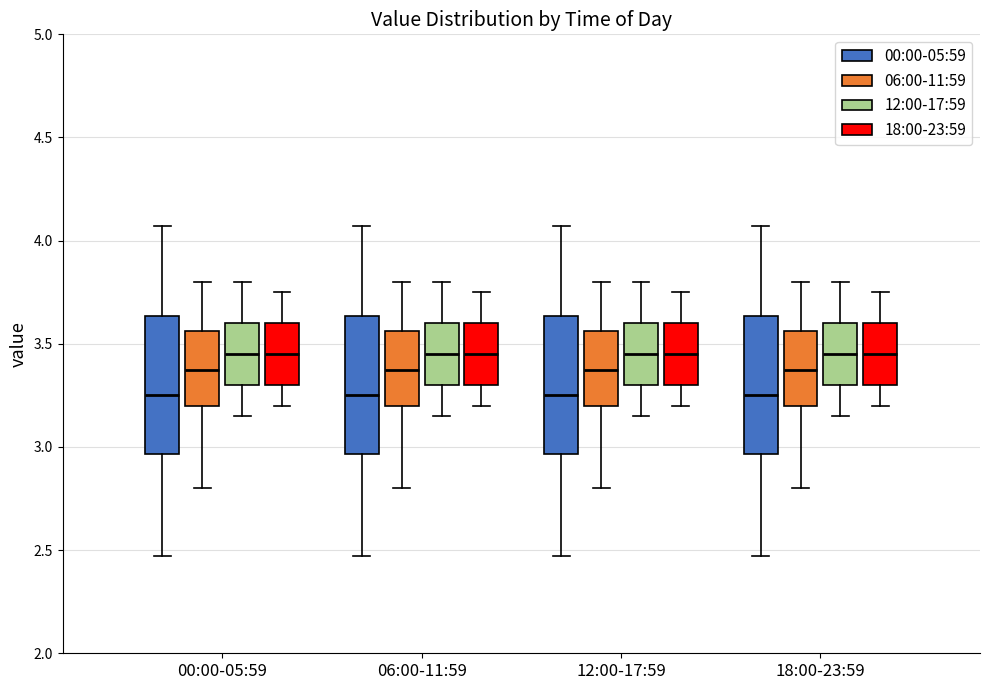

Reading left to right, read every box against the y-axis: the position of its median line, the range the box covers, and the ends of its whiskers. The values are not printed on the chart, so give them approximately, as read against the axis.

00:00-05:59 (00:00-05:59): median 3.25, box 2.95 to 3.65, whiskers 2.45 to 4.05
00:00-05:59 (06:00-11:59): median 3.40, box 3.20 to 3.55, whiskers 2.80 to 3.80
00:00-05:59 (12:00-17:59): median 3.45, box 3.30 to 3.60, whiskers 3.15 to 3.80
00:00-05:59 (18:00-23:59): median 3.45, box 3.30 to 3.60, whiskers 3.20 to 3.75
06:00-11:59 (00:00-05:59): median 3.25, box 2.95 to 3.65, whiskers 2.45 to 4.05
06:00-11:59 (06:00-11:59): median 3.40, box 3.20 to 3.55, whiskers 2.80 to 3.80
06:00-11:59 (12:00-17:59): median 3.45, box 3.30 to 3.60, whiskers 3.15 to 3.80
06:00-11:59 (18:00-23:59): median 3.45, box 3.30 to 3.60, whiskers 3.20 to 3.75
12:00-17:59 (00:00-05:59): median 3.25, box 2.95 to 3.65, whiskers 2.45 to 4.05
12:00-17:59 (06:00-11:59): median 3.40, box 3.20 to 3.55, whiskers 2.80 to 3.80
12:00-17:59 (12:00-17:59): median 3.45, box 3.30 to 3.60, whiskers 3.15 to 3.80
12:00-17:59 (18:00-23:59): median 3.45, box 3.30 to 3.60, whiskers 3.20 to 3.75
18:00-23:59 (00:00-05:59): median 3.25, box 2.95 to 3.65, whiskers 2.45 to 4.05
18:00-23:59 (06:00-11:59): median 3.40, box 3.20 to 3.55, whiskers 2.80 to 3.80
18:00-23:59 (12:00-17:59): median 3.45, box 3.30 to 3.60, whiskers 3.15 to 3.80
18:00-23:59 (18:00-23:59): median 3.45, box 3.30 to 3.60, whiskers 3.20 to 3.75